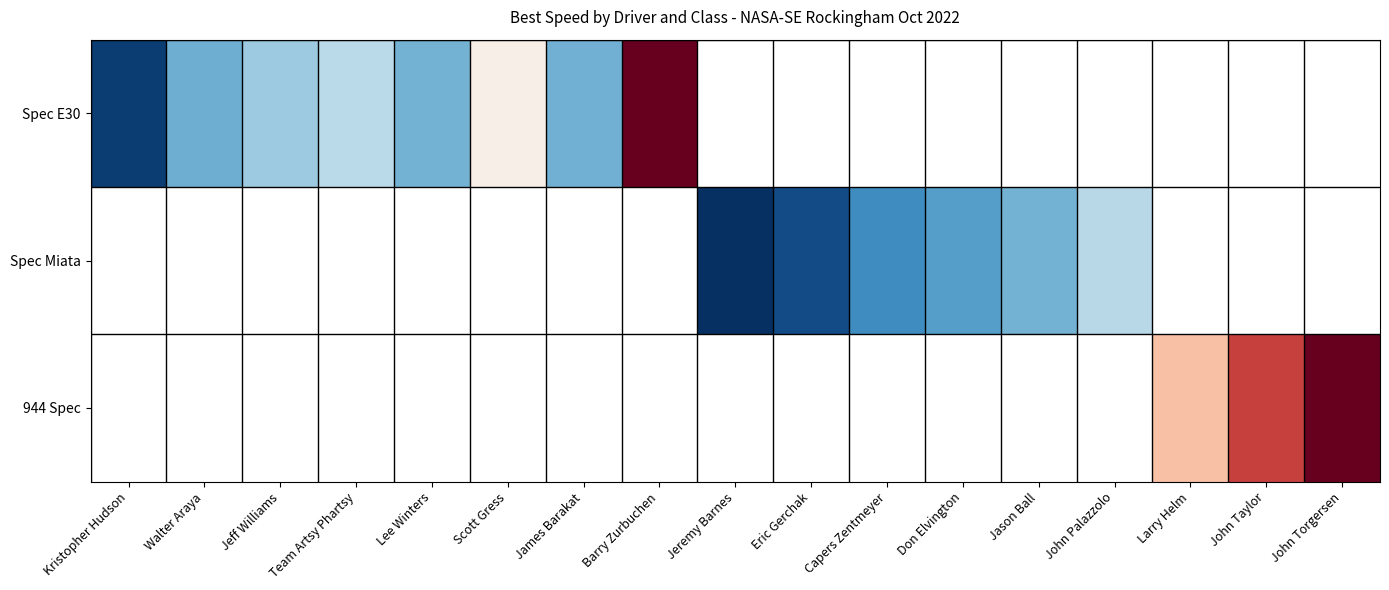

What is the difference between the Spec E30 values at Jeff Williams and Team Artsy Phartsy?

0.3